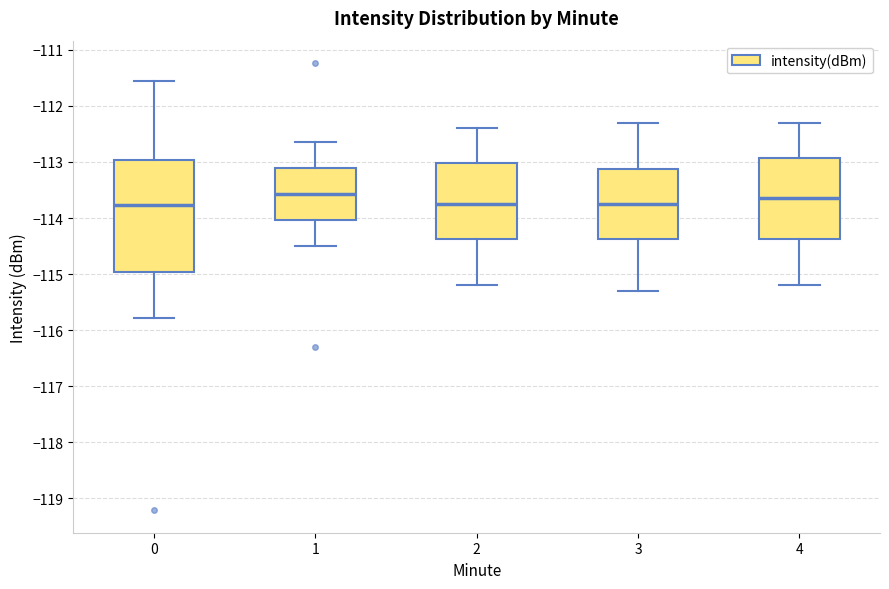

Reading left to right, read every box against the y-axis: the position of its median line, the range the box covers, and the ends of its whiskers. The values are not printed on the chart, so give them approximately, as read against the axis.

0: median -113.8, box -115.0 to -113.0, whiskers -115.8 to -111.6
1: median -113.6, box -114.0 to -113.1, whiskers -114.5 to -112.6
2: median -113.7, box -114.4 to -113.0, whiskers -115.2 to -112.4
3: median -113.7, box -114.4 to -113.1, whiskers -115.3 to -112.3
4: median -113.6, box -114.4 to -112.9, whiskers -115.2 to -112.3